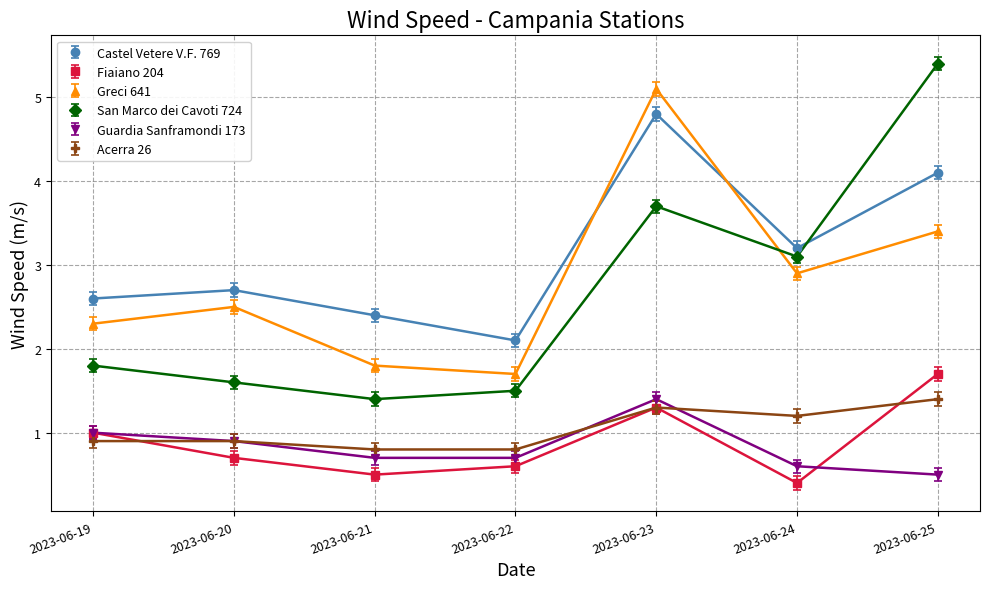

What is the smallest value displayed?

0.4